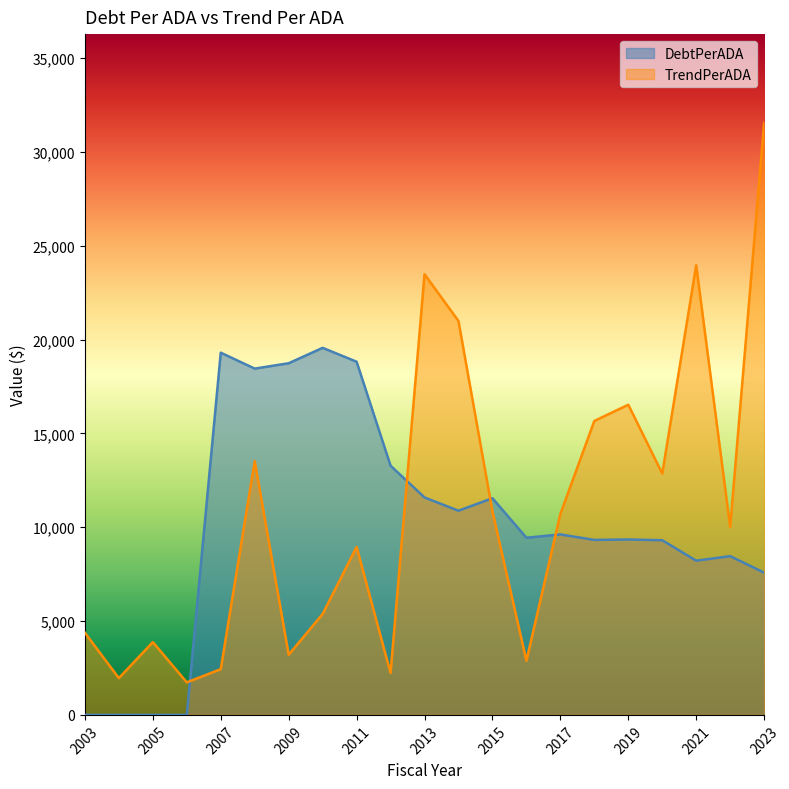

In TrendPerADA, how many points are lower than both neighbors (excluding endpoints)?

7